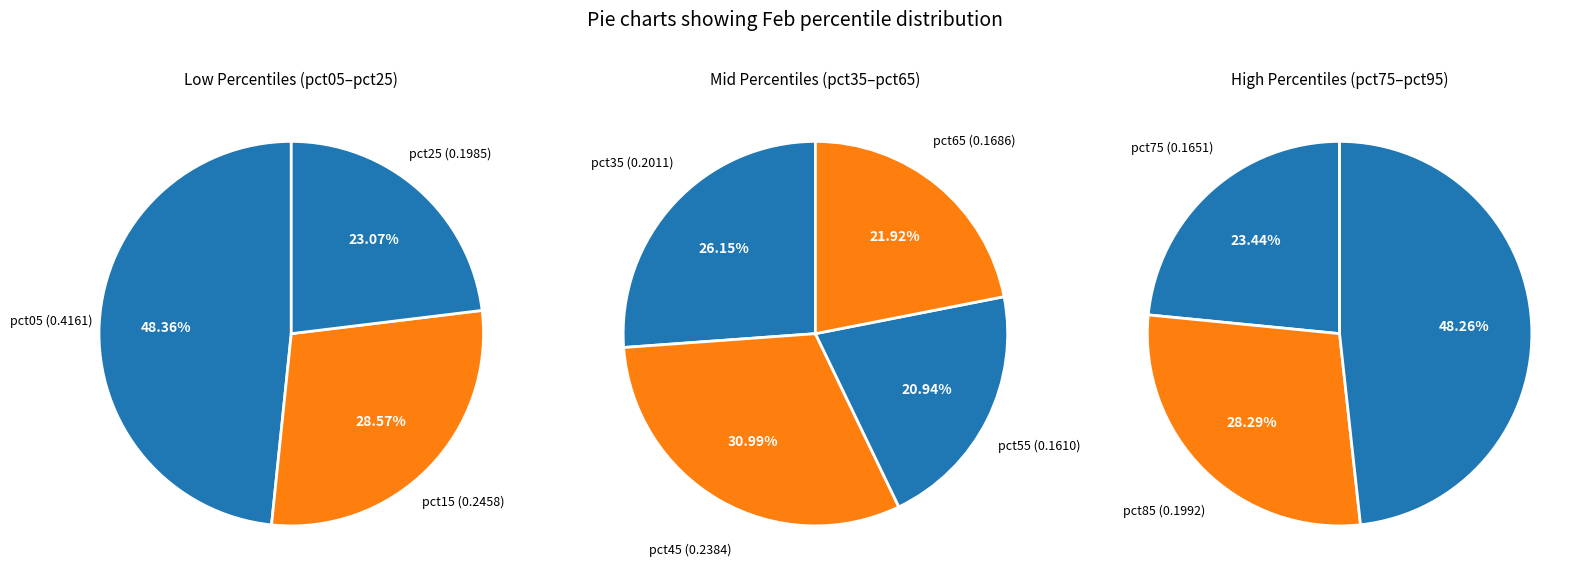

The pct45 slice represents 19% of the pie. True or false?

False